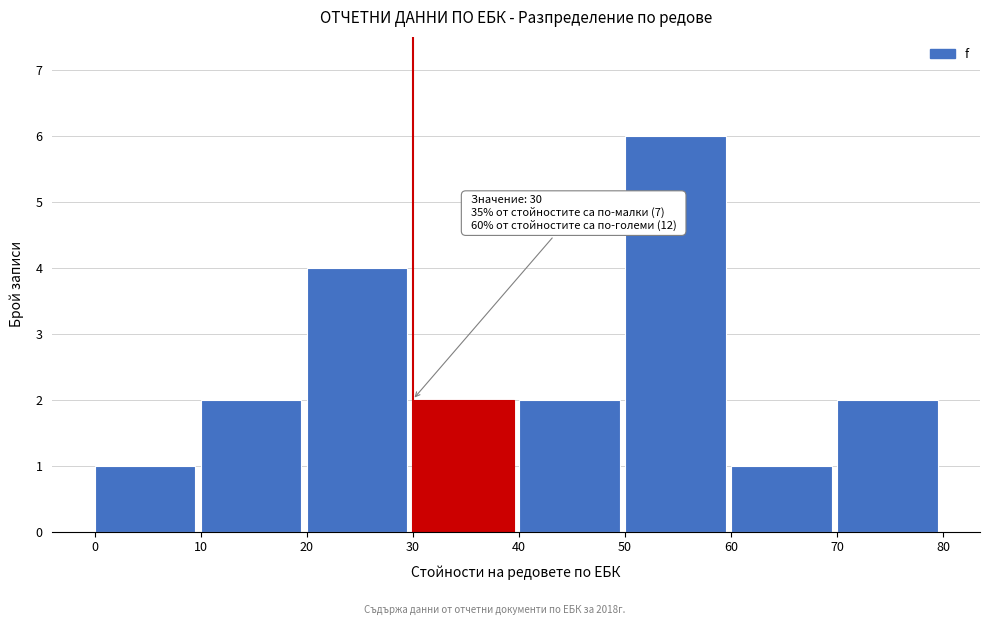

Which range on the x-axis has the tallest bar?

50 to 60